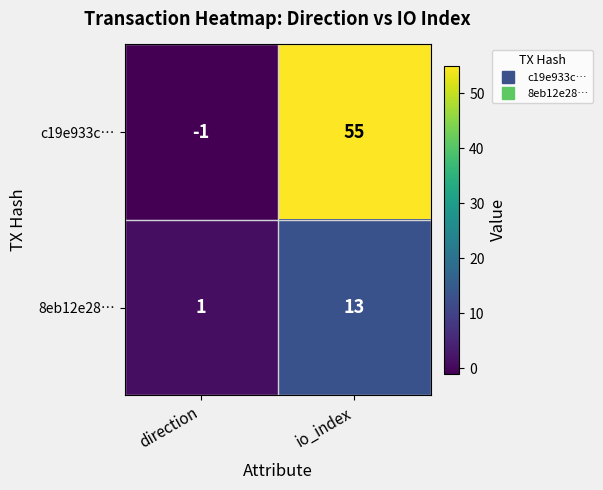

What is the average value of the 8eb12e28… series?

7